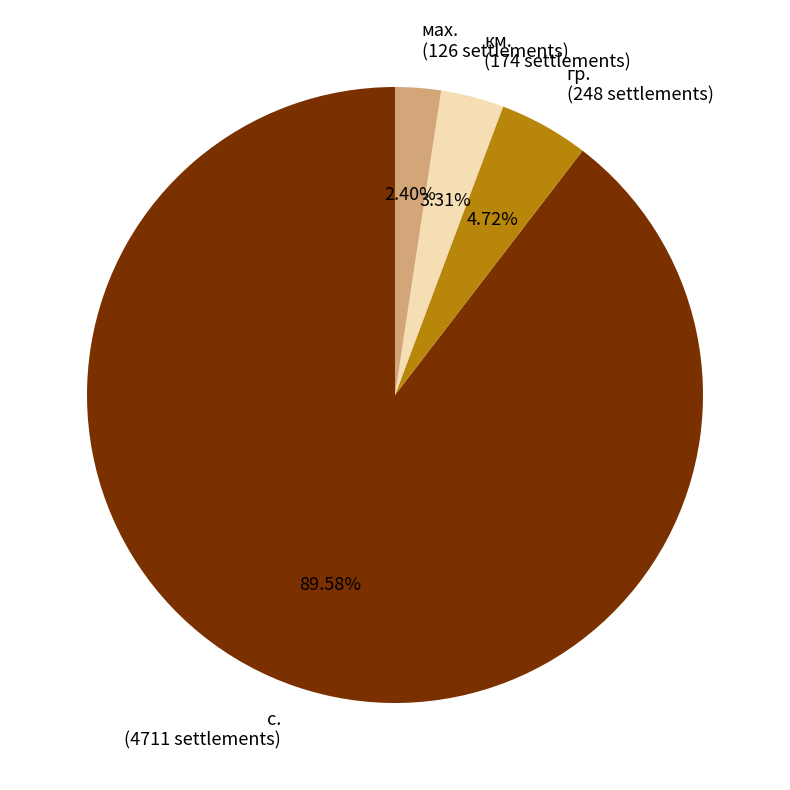

Which has a higher value, мах. (126 settlements) or км. (174 settlements)?

км. (174 settlements)